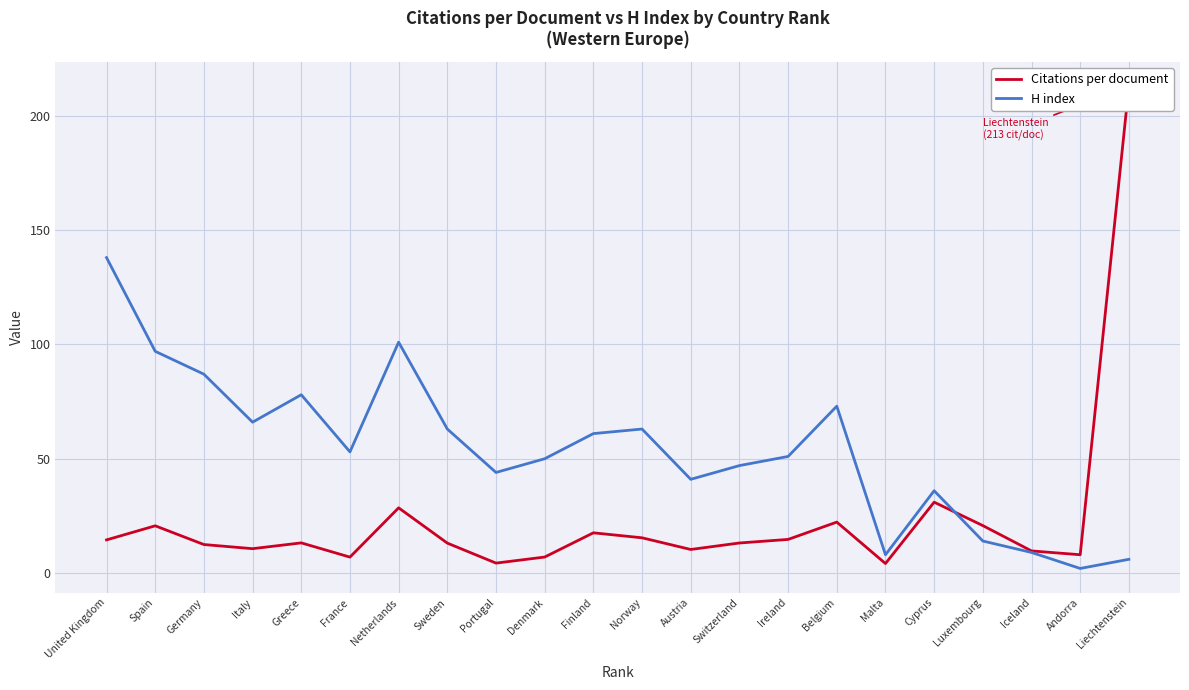

What is the lowest value of the H index series?

2